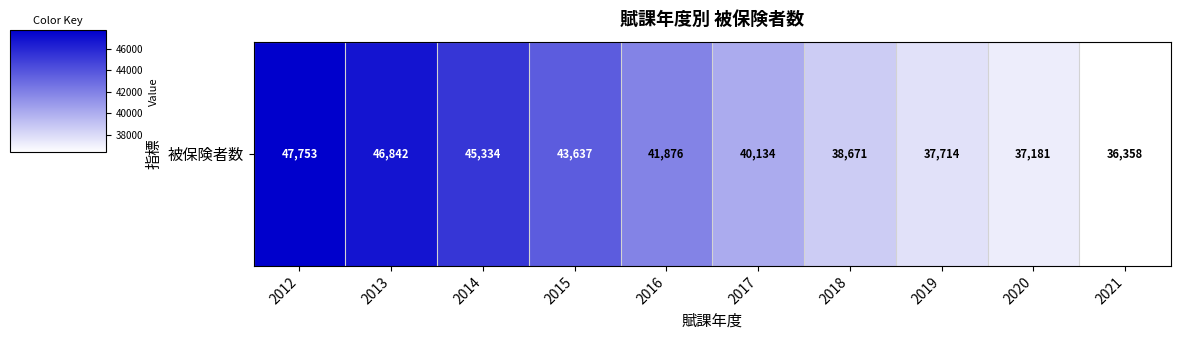

What is the change in value from 2018 to 2021?

-2313